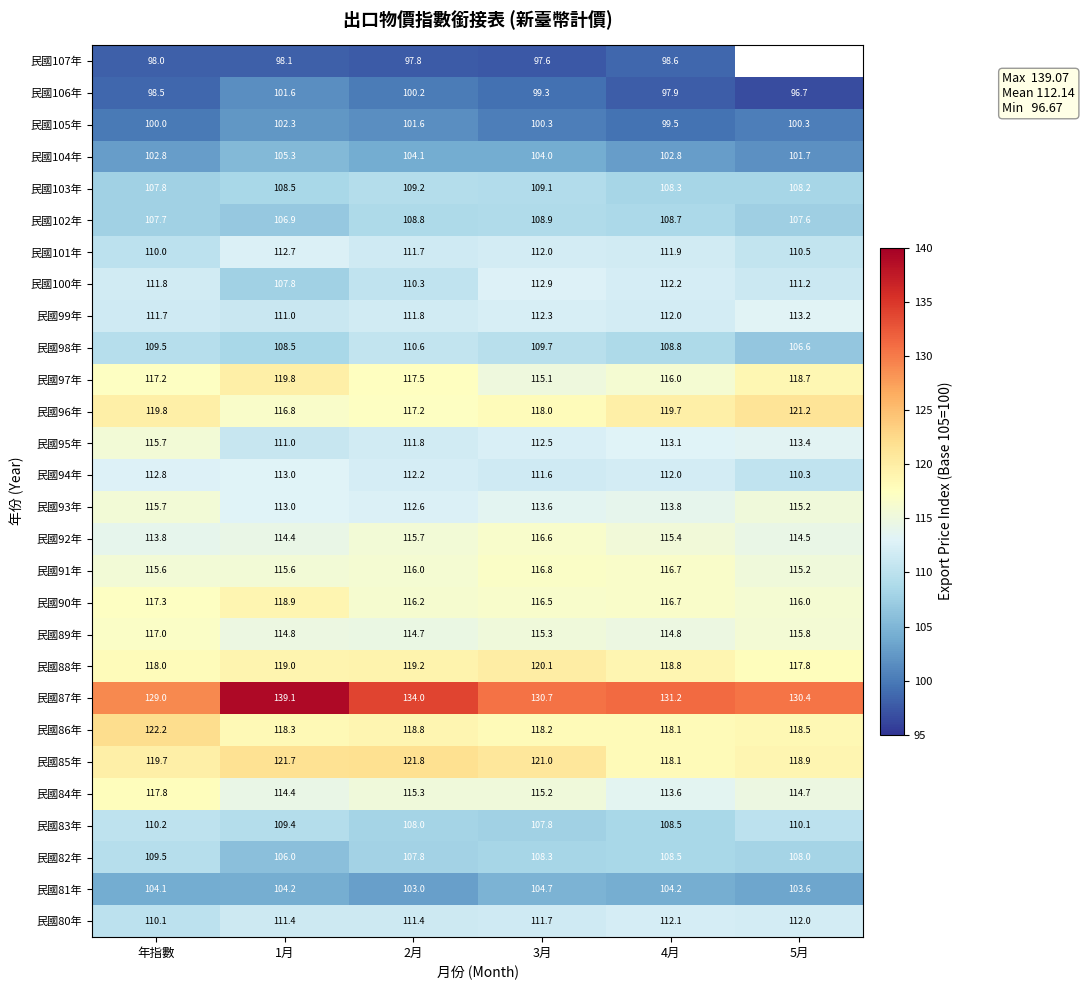

Is the value of 民國103年 at 2月 greater than the value of 民國95年 at 3月?

No